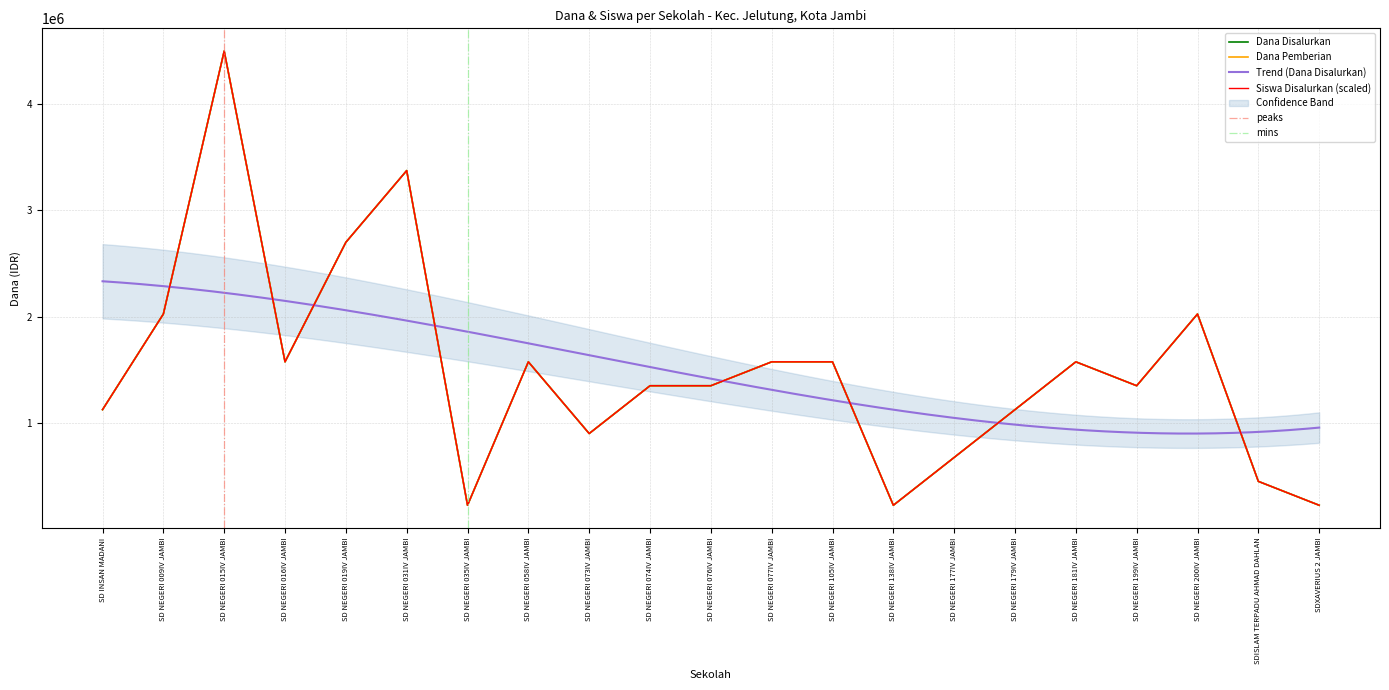

What is the difference between the maximum and minimum values in the Siswa Disalurkan series?

4275000